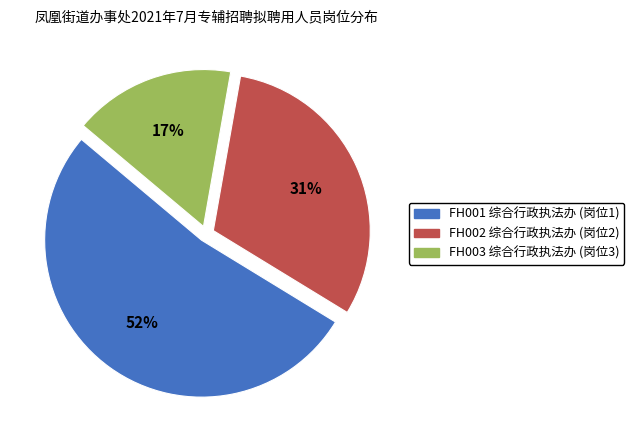

To the nearest percent, what portion does FH002 represent?

31%